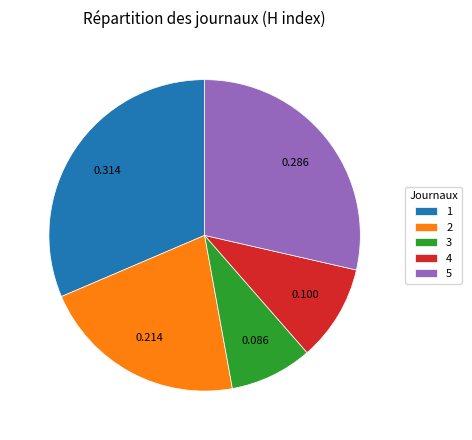

Do 5 and 4 together represent more than half of the pie?

No